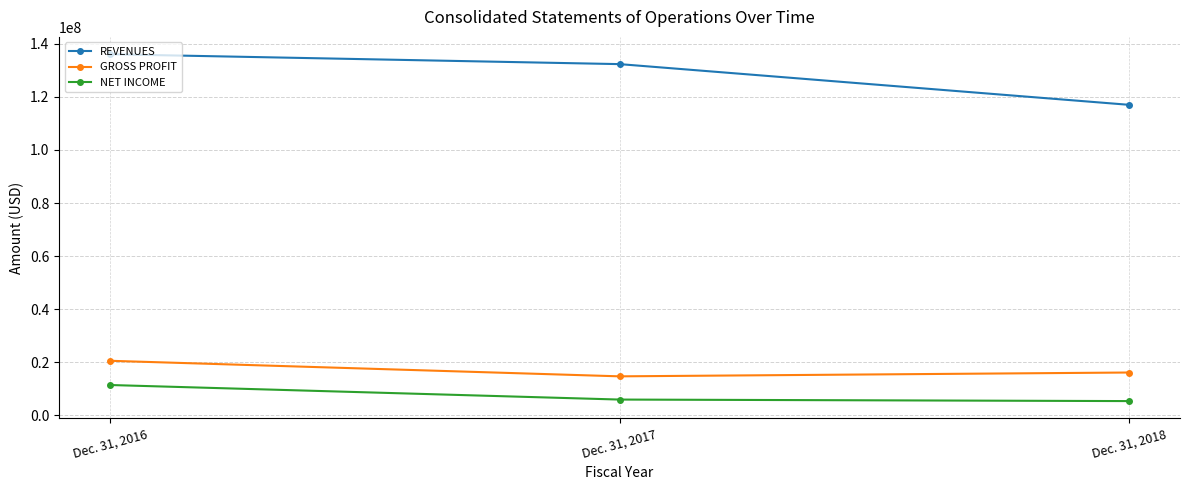

At which label does REVENUES reach its peak?

Dec. 31, 2016